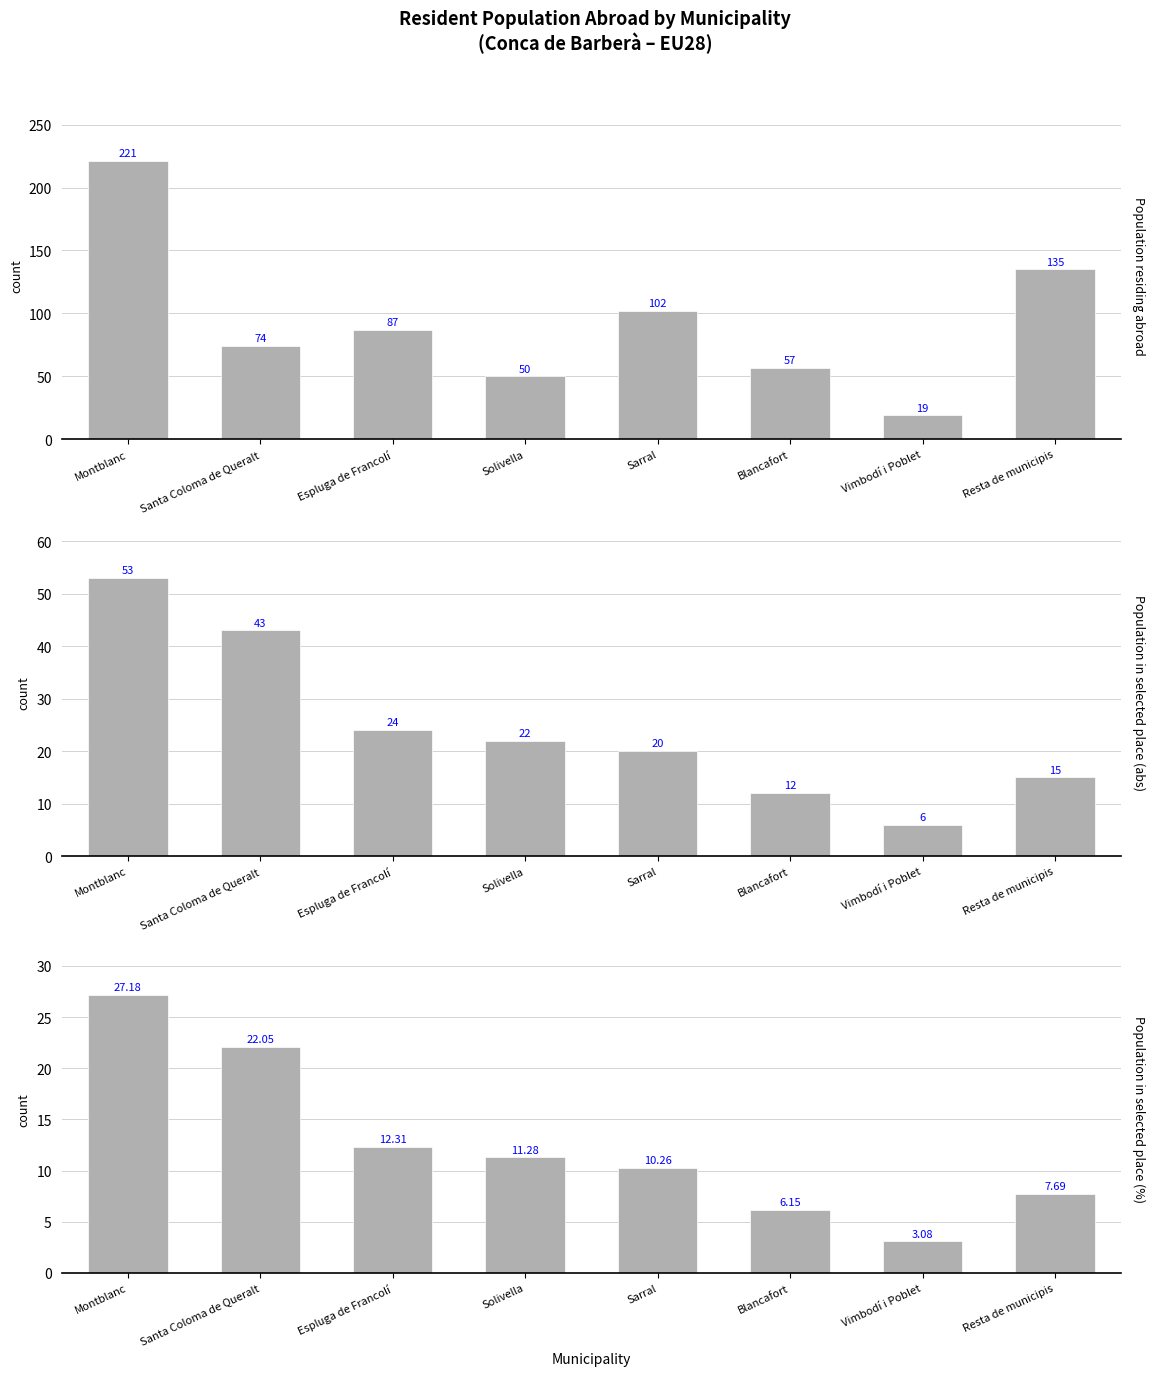

What is the value of the Population in selected place (abs) bar at the 6th from the left?

12.0